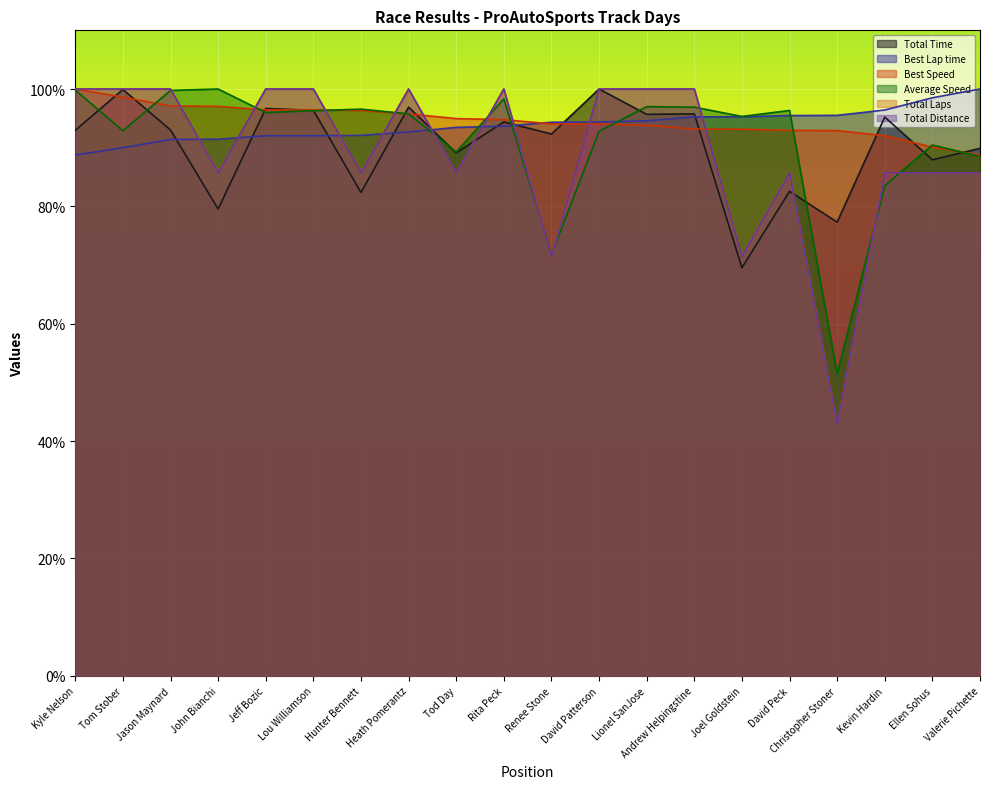

Reading right to left, extract all data points from this chart.

Total Time: Valerie Pichette=89.9	Ellen Sohus=87.9	Kevin Hardin=95.2	Christopher Stoner=77.3	David Peck=82.6	Joel Goldstein=69.5	Andrew Helpingstine=95.8	Lionel SanJose=95.7	David Patterson=100.0	Renee Stone=92.3	Rita Peck=94.4	Tod Day=89.1	Heath Pomerantz=96.9	Hunter Bennett=82.4	Lou Williamson=96.4	Jeff Bozic=96.7	John Bianchi=79.5	Jason Maynard=93.0	Tom Stober=99.9	Kyle Nelson=93.0
Best Lap time: Valerie Pichette=100.0	Ellen Sohus=98.5	Kevin Hardin=96.4	Christopher Stoner=95.5	David Peck=95.5	Joel Goldstein=95.3	Andrew Helpingstine=95.3	Lionel SanJose=94.6	David Patterson=94.4	Renee Stone=94.3	Rita Peck=93.7	Tod Day=93.5	Heath Pomerantz=92.7	Hunter Bennett=92.1	Lou Williamson=92.0	Jeff Bozic=92.0	John Bianchi=91.4	Jason Maynard=91.4	Tom Stober=90.0	Kyle Nelson=88.7
Best Speed: Valerie Pichette=88.7	Ellen Sohus=90.1	Kevin Hardin=92.0	Christopher Stoner=92.9	David Peck=93.0	Joel Goldstein=93.2	Andrew Helpingstine=93.2	Lionel SanJose=93.8	David Patterson=94.0	Renee Stone=94.1	Rita Peck=94.8	Tod Day=95.0	Heath Pomerantz=95.8	Hunter Bennett=96.4	Lou Williamson=96.4	Jeff Bozic=96.4	John Bianchi=97.0	Jason Maynard=97.1	Tom Stober=98.6	Kyle Nelson=100.0
Average Speed: Valerie Pichette=88.5	Ellen Sohus=90.5	Kevin Hardin=83.5	Christopher Stoner=51.4	David Peck=96.3	Joel Goldstein=95.3	Andrew Helpingstine=96.9	Lionel SanJose=97.0	David Patterson=92.8	Renee Stone=71.8	Rita Peck=98.3	Tod Day=89.3	Heath Pomerantz=95.8	Hunter Bennett=96.6	Lou Williamson=96.3	Jeff Bozic=96.0	John Bianchi=100.0	Jason Maynard=99.8	Tom Stober=92.9	Kyle Nelson=99.8
Total Laps: Valerie Pichette=85.7	Ellen Sohus=85.7	Kevin Hardin=85.7	Christopher Stoner=42.9	David Peck=85.7	Joel Goldstein=71.4	Andrew Helpingstine=100.0	Lionel SanJose=100.0	David Patterson=100.0	Renee Stone=71.4	Rita Peck=100.0	Tod Day=85.7	Heath Pomerantz=100.0	Hunter Bennett=85.7	Lou Williamson=100.0	Jeff Bozic=100.0	John Bianchi=85.7	Jason Maynard=100.0	Tom Stober=100.0	Kyle Nelson=100.0
Total Distance: Valerie Pichette=85.7	Ellen Sohus=85.7	Kevin Hardin=85.7	Christopher Stoner=42.9	David Peck=85.7	Joel Goldstein=71.4	Andrew Helpingstine=100.0	Lionel SanJose=100.0	David Patterson=100.0	Renee Stone=71.4	Rita Peck=100.0	Tod Day=85.7	Heath Pomerantz=100.0	Hunter Bennett=85.7	Lou Williamson=100.0	Jeff Bozic=100.0	John Bianchi=85.7	Jason Maynard=100.0	Tom Stober=100.0	Kyle Nelson=100.0